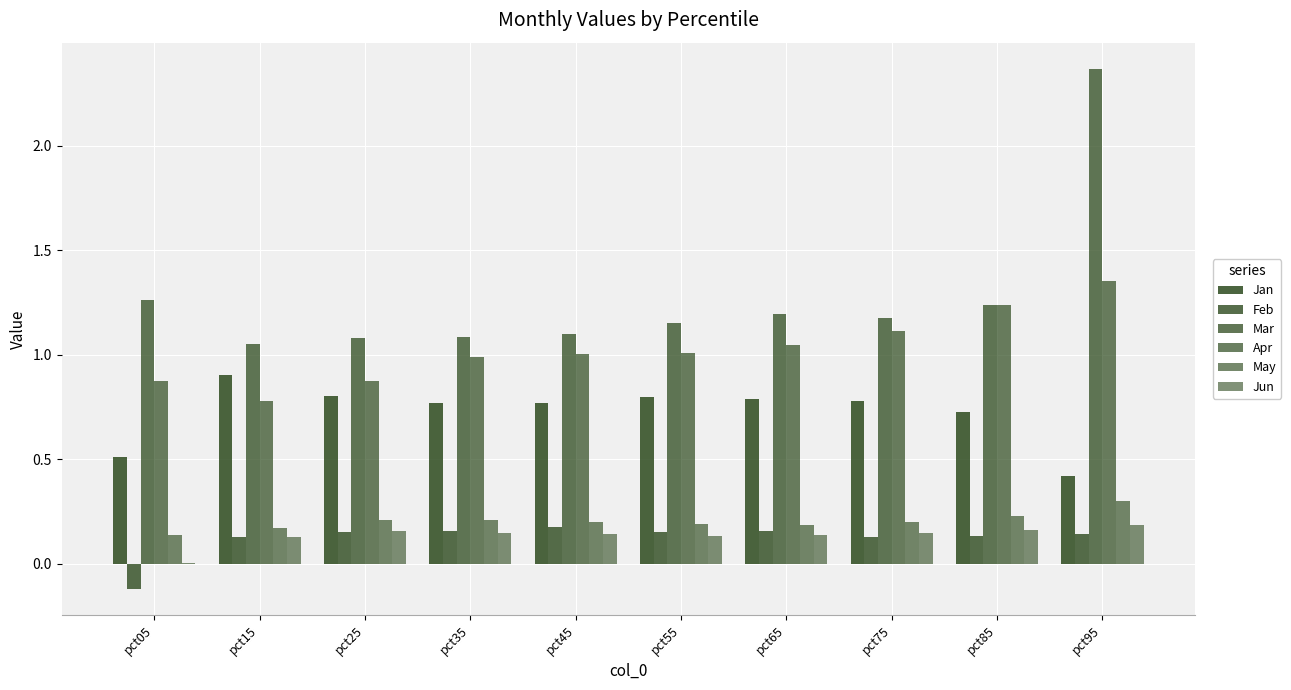

How many data points does each series have?

10